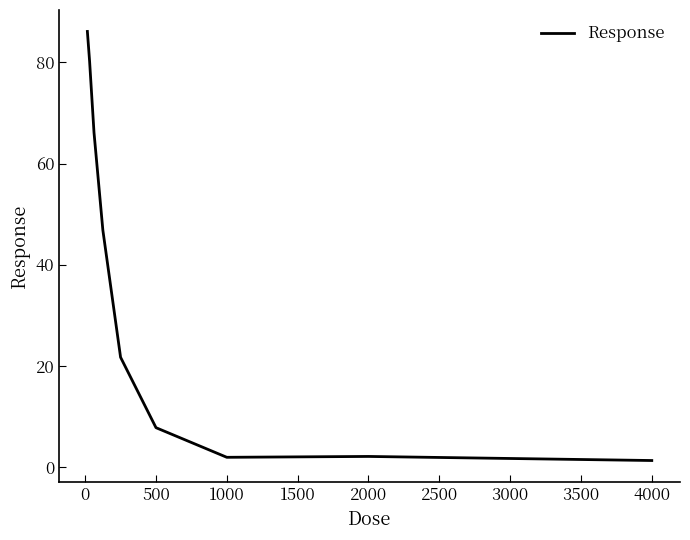

What is the sum of all values?

314.1